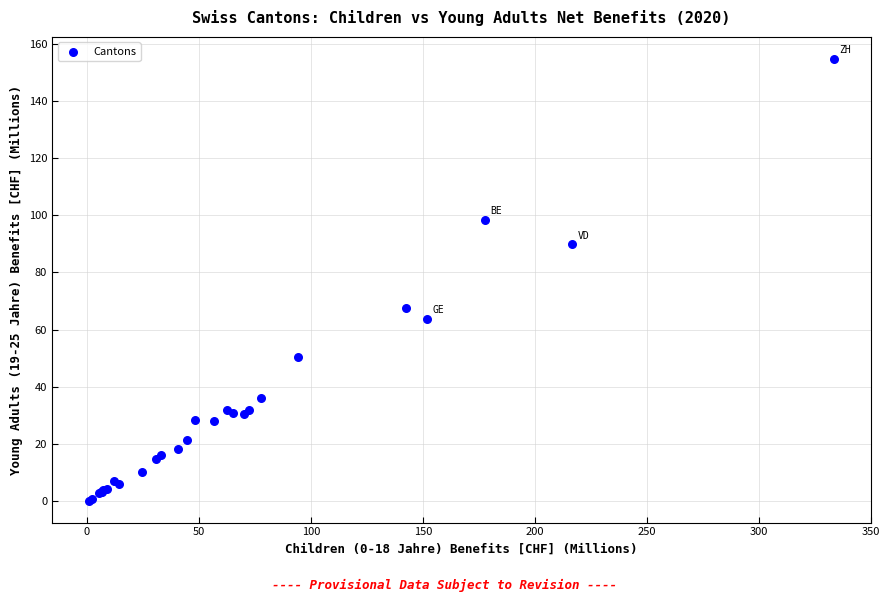

What Y value in the scatter plot is closest to 77?

67.6